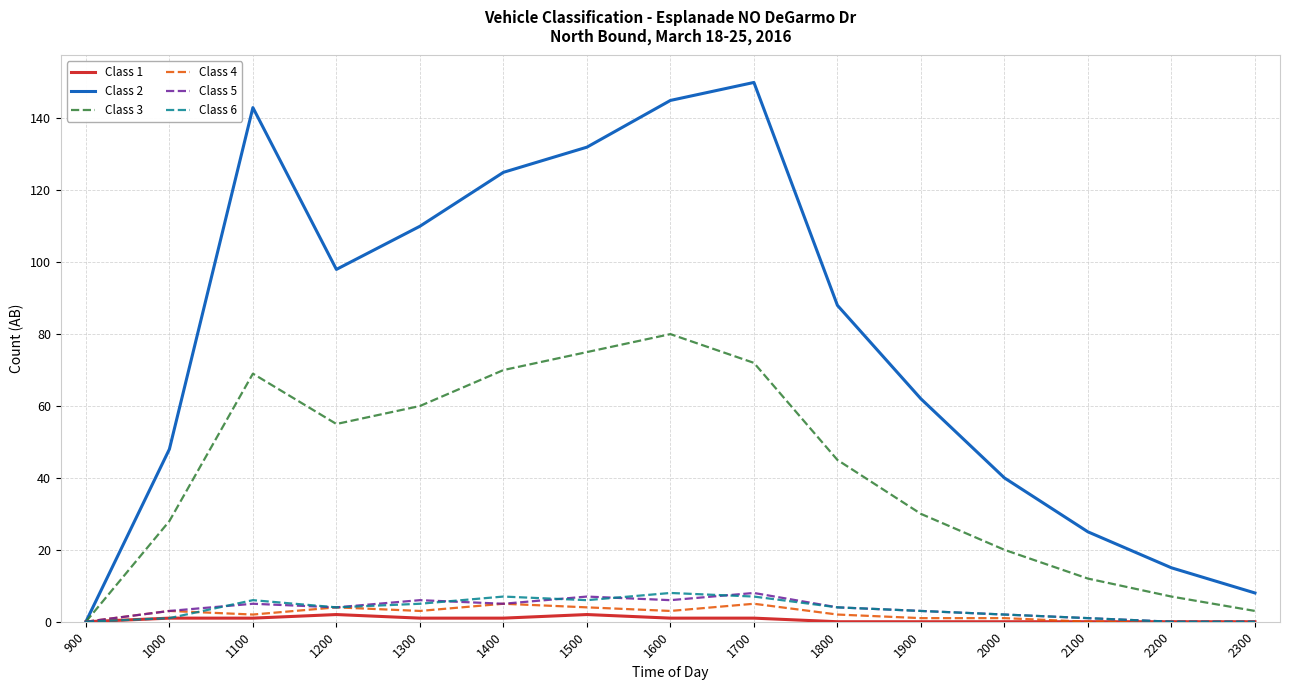

Count the Class 5 values in the range 1 to 6.

10